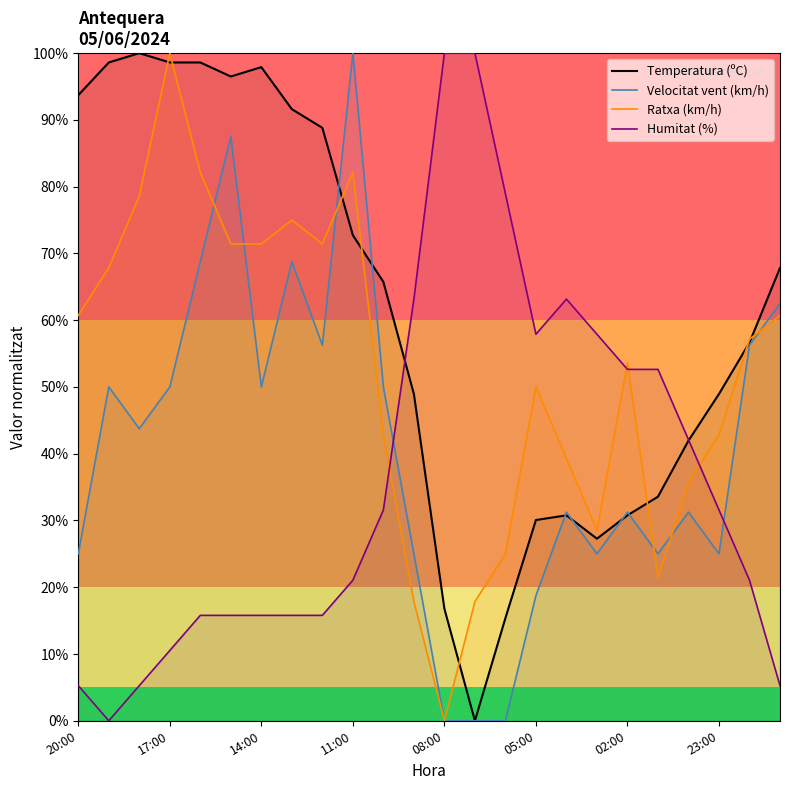

Does the chart display data point markers on the line(s)?

No